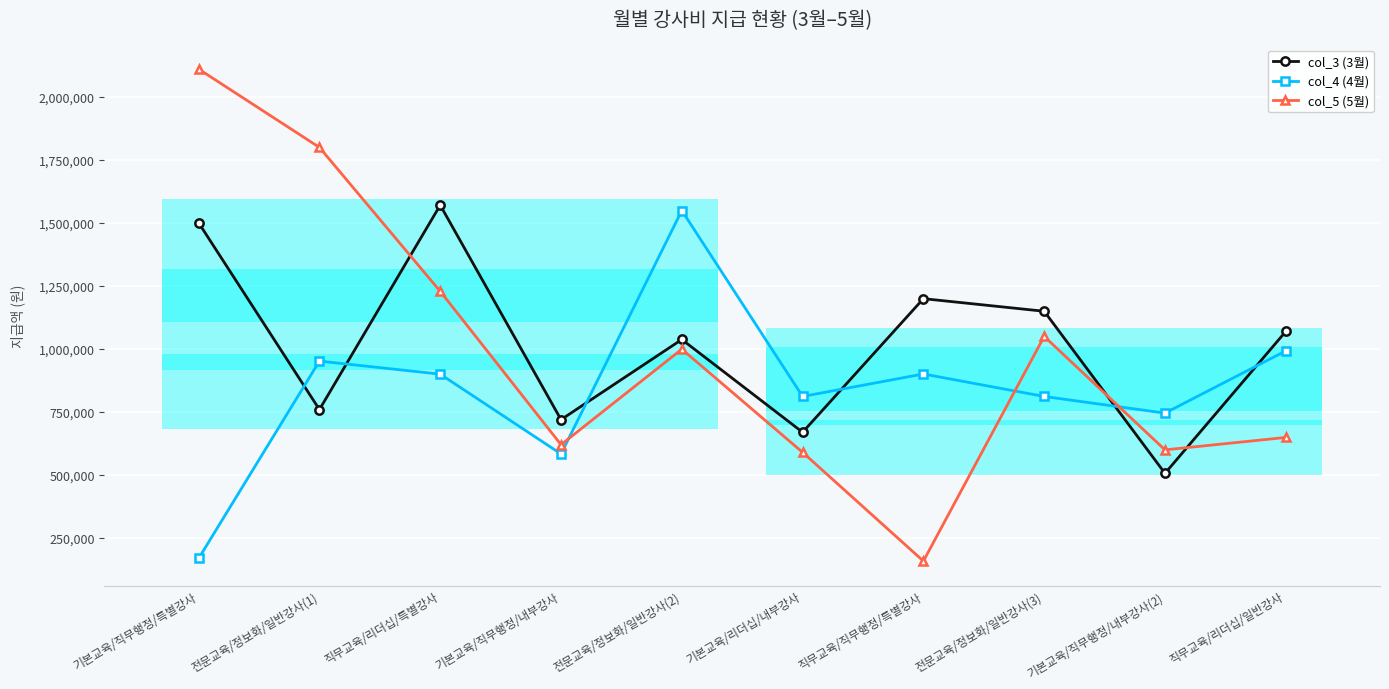

How many interior local peaks does the col_3 (3월) series have?

3